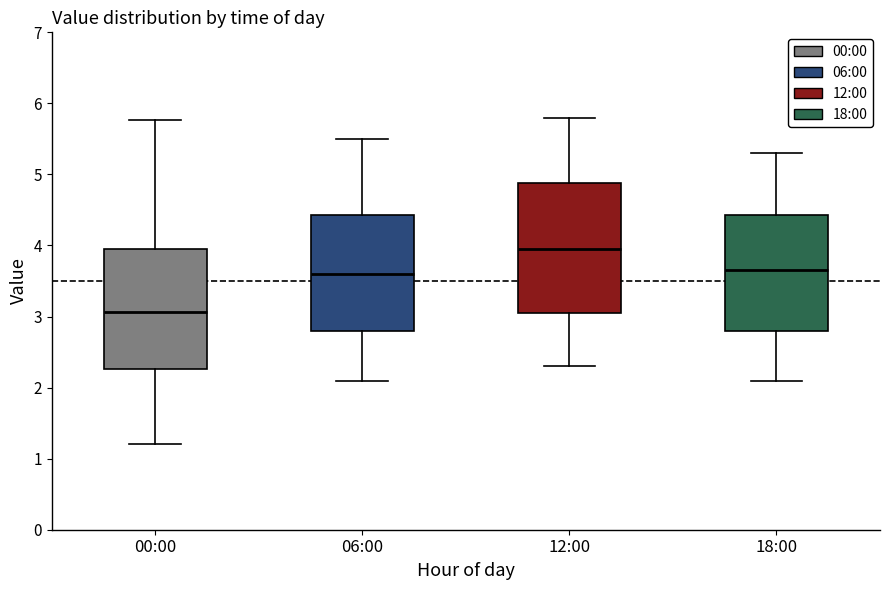

Reading left to right, transcribe this box plot: for each box, give where its median line is, the range the box spans, and where its two whiskers end, as read against the y-axis. The values are not printed on the chart, so give them approximately, as read against the axis.

00:00: median 3.1, box 2.3 to 3.9, whiskers 1.2 to 5.8
06:00: median 3.6, box 2.8 to 4.4, whiskers 2.1 to 5.5
12:00: median 4.0, box 3.1 to 4.9, whiskers 2.3 to 5.8
18:00: median 3.7, box 2.8 to 4.4, whiskers 2.1 to 5.3